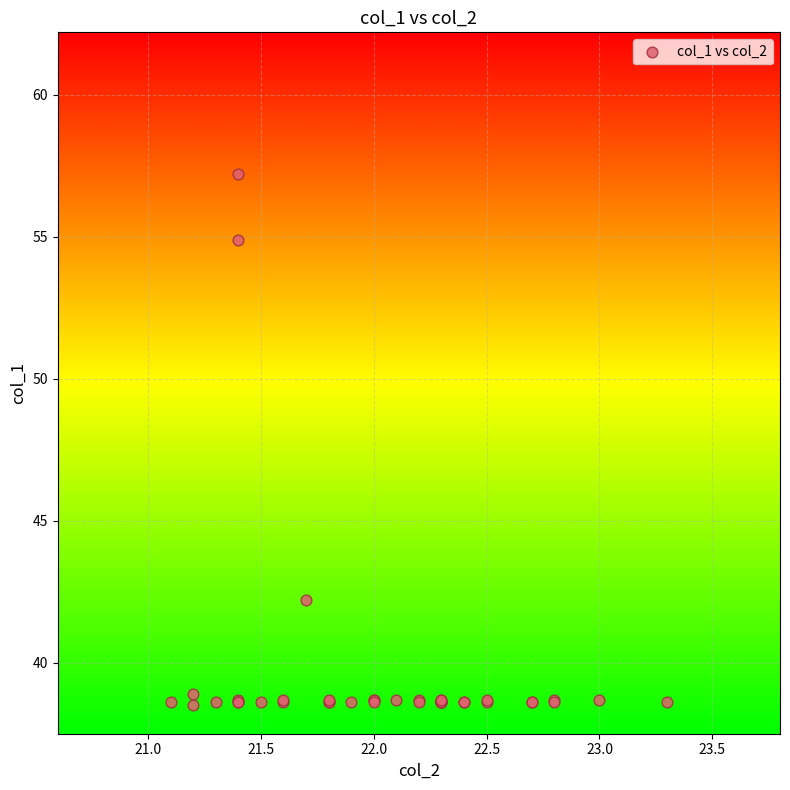

What Y value in the scatter plot is closest to 47?

42.2